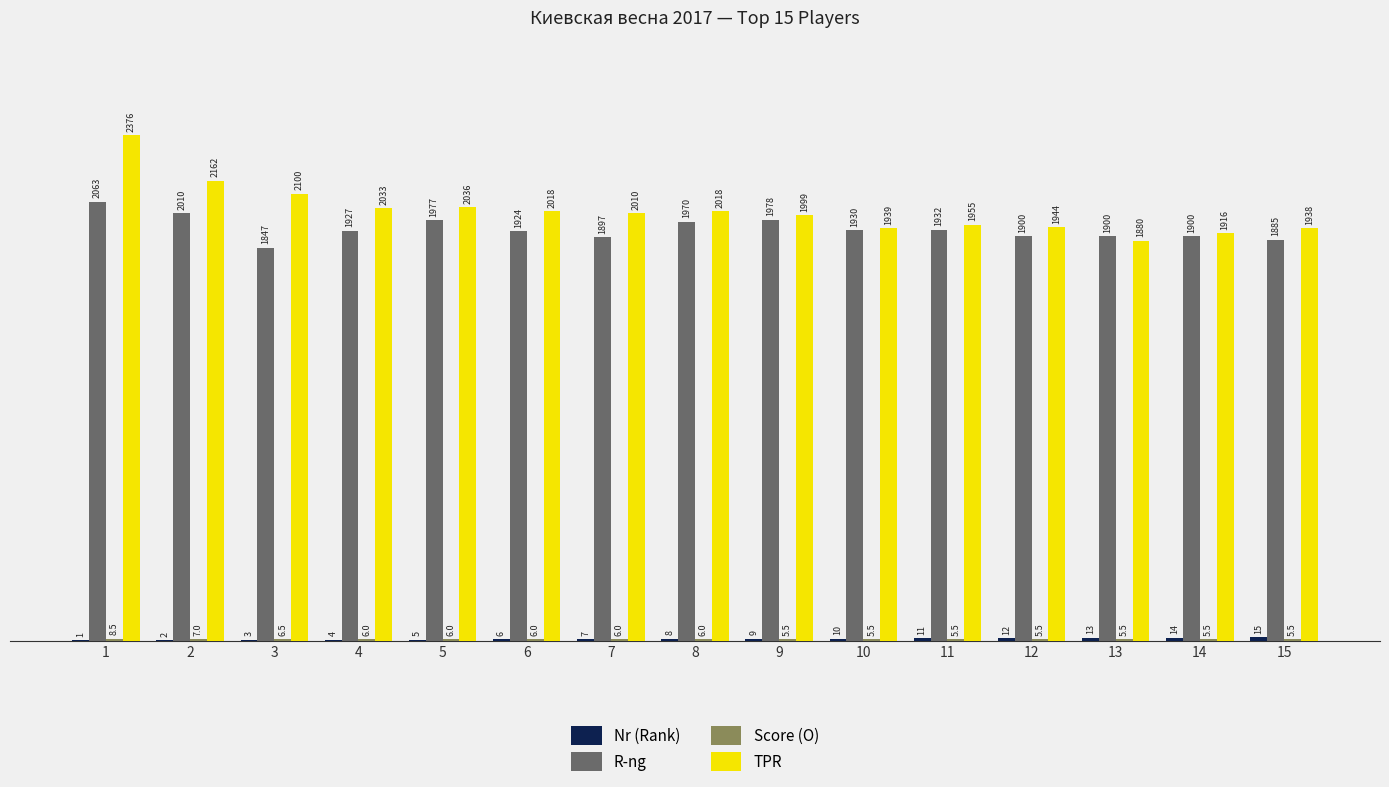

Is it true that R-ng equals 1076.0 at 5?

False